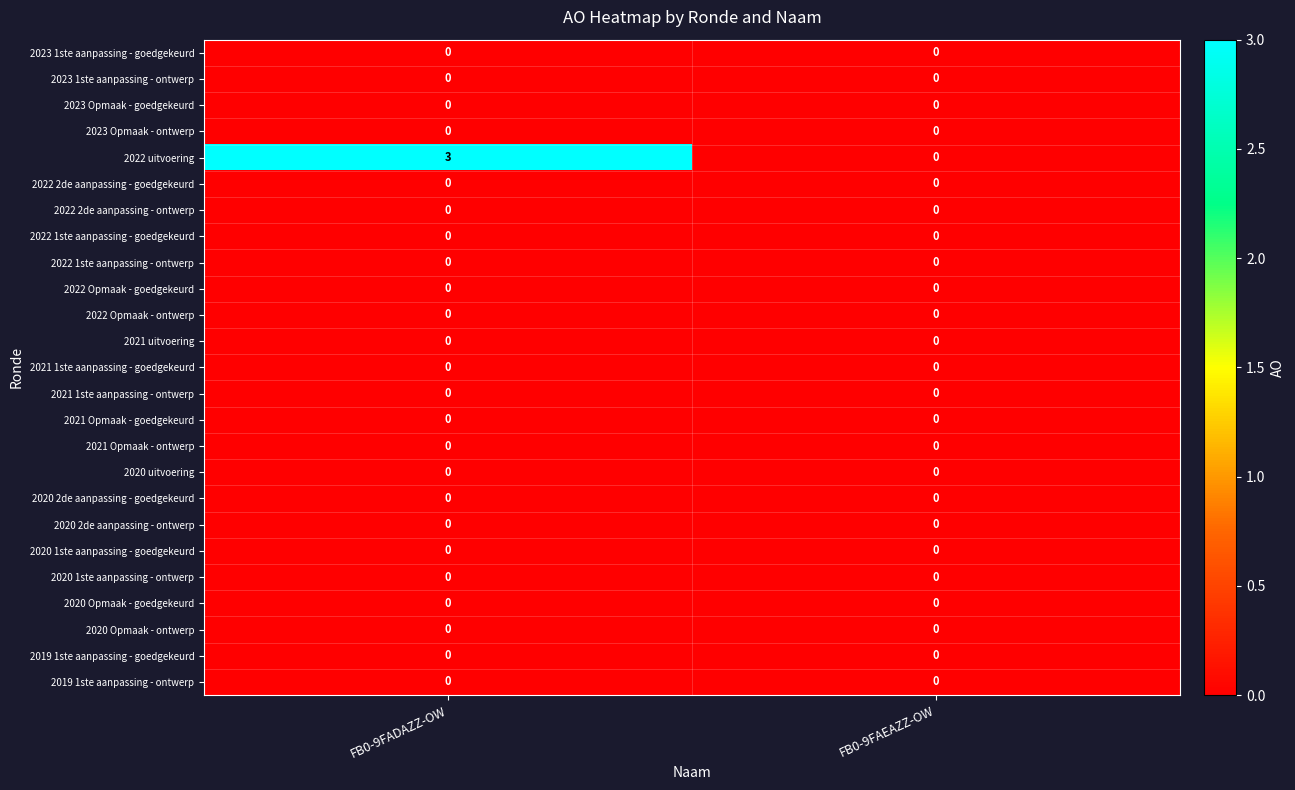

What is the total value across all series at FB0-9FADAZZ-OW?

3